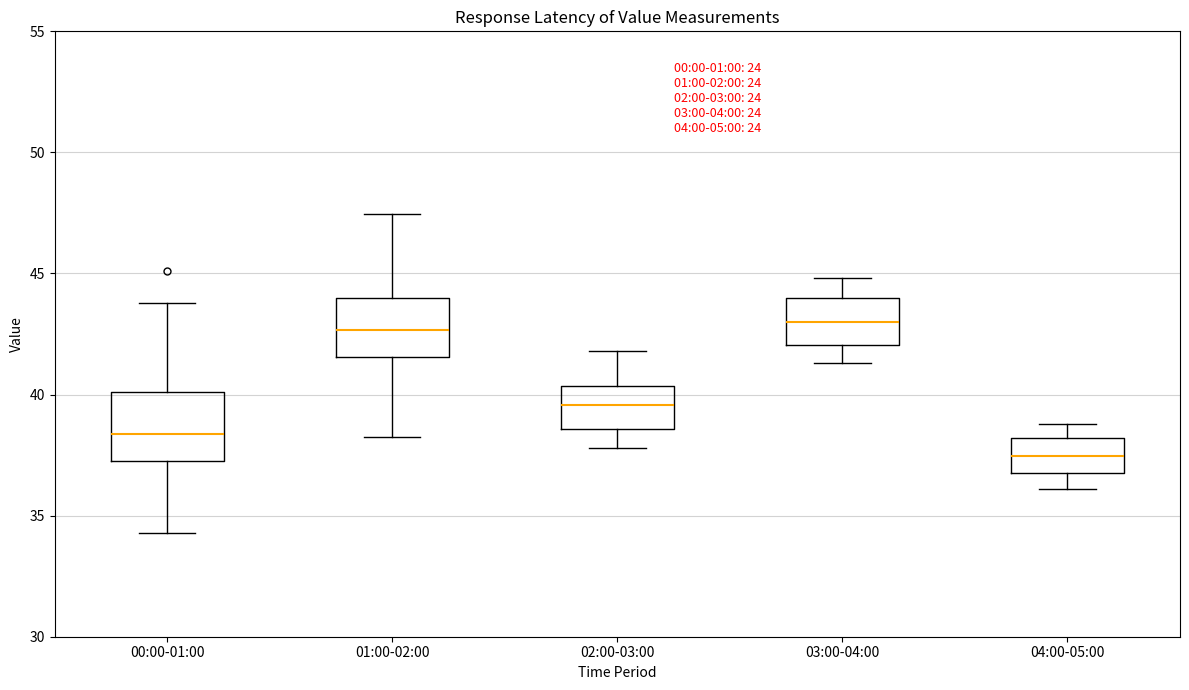

Reading left to right, read every box against the y-axis: the position of its median line, the range the box covers, and the ends of its whiskers. The values are not printed on the chart, so give them approximately, as read against the axis.

00:00-01:00: median 38.5, box 37.5 to 40.0, whiskers 34.5 to 44.0
01:00-02:00: median 42.5, box 41.5 to 44.0, whiskers 38.0 to 47.5
02:00-03:00: median 39.5, box 38.5 to 40.5, whiskers 38.0 to 42.0
03:00-04:00: median 43.0, box 42.0 to 44.0, whiskers 41.5 to 45.0
04:00-05:00: median 37.5, box 37.0 to 38.0, whiskers 36.0 to 39.0